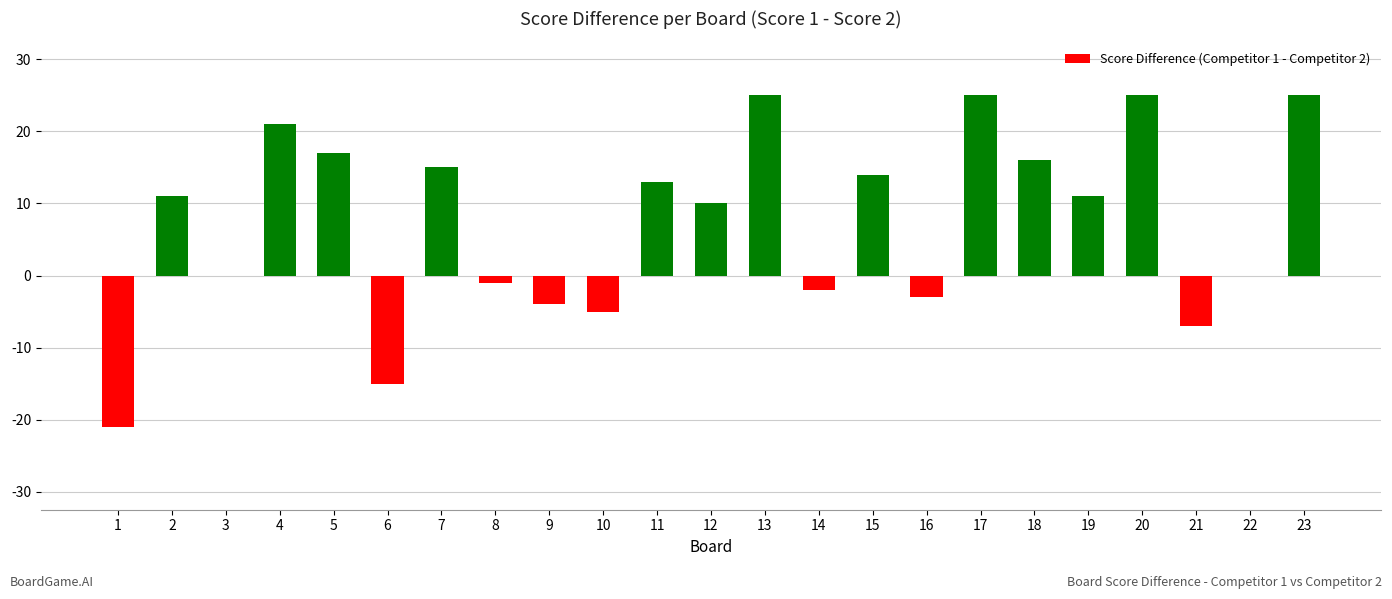

Reading left to right, what are all the values shown in this chart?

-21	11	0	21	17	-15	15	-1	-4	-5	13	10	25	-2	14	-3	25	16	11	25	-7	0	25